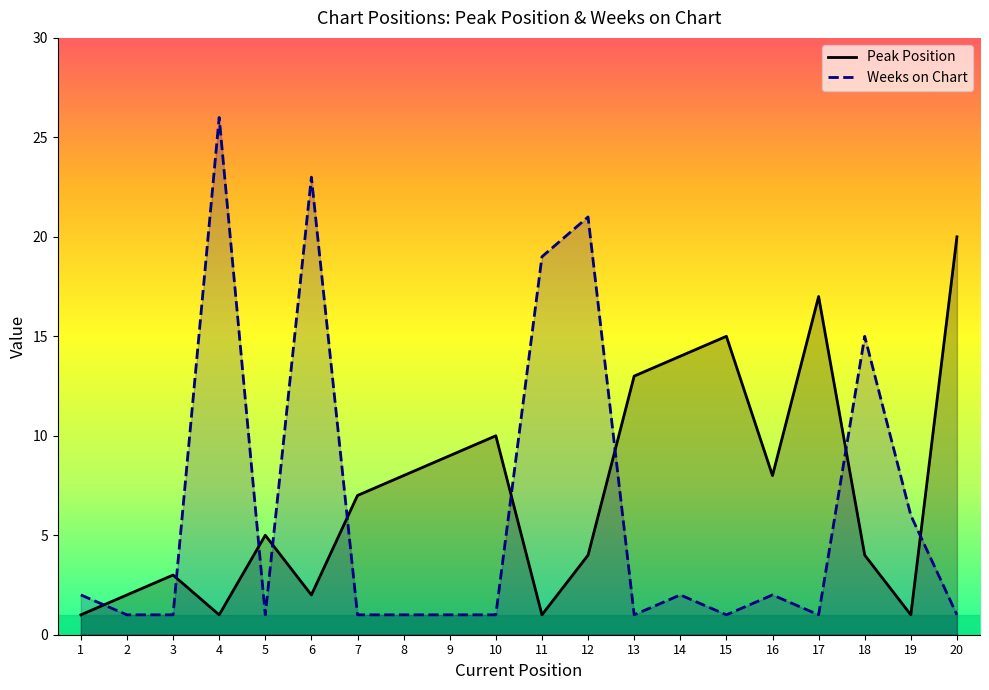

Which series has the largest total across all categories?

Peak Position